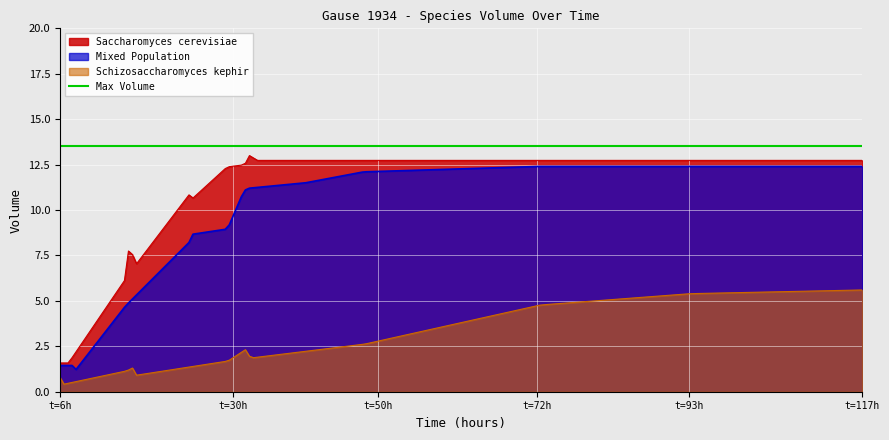

How many data points in Schizosaccharomyces kephir are above 1?

9